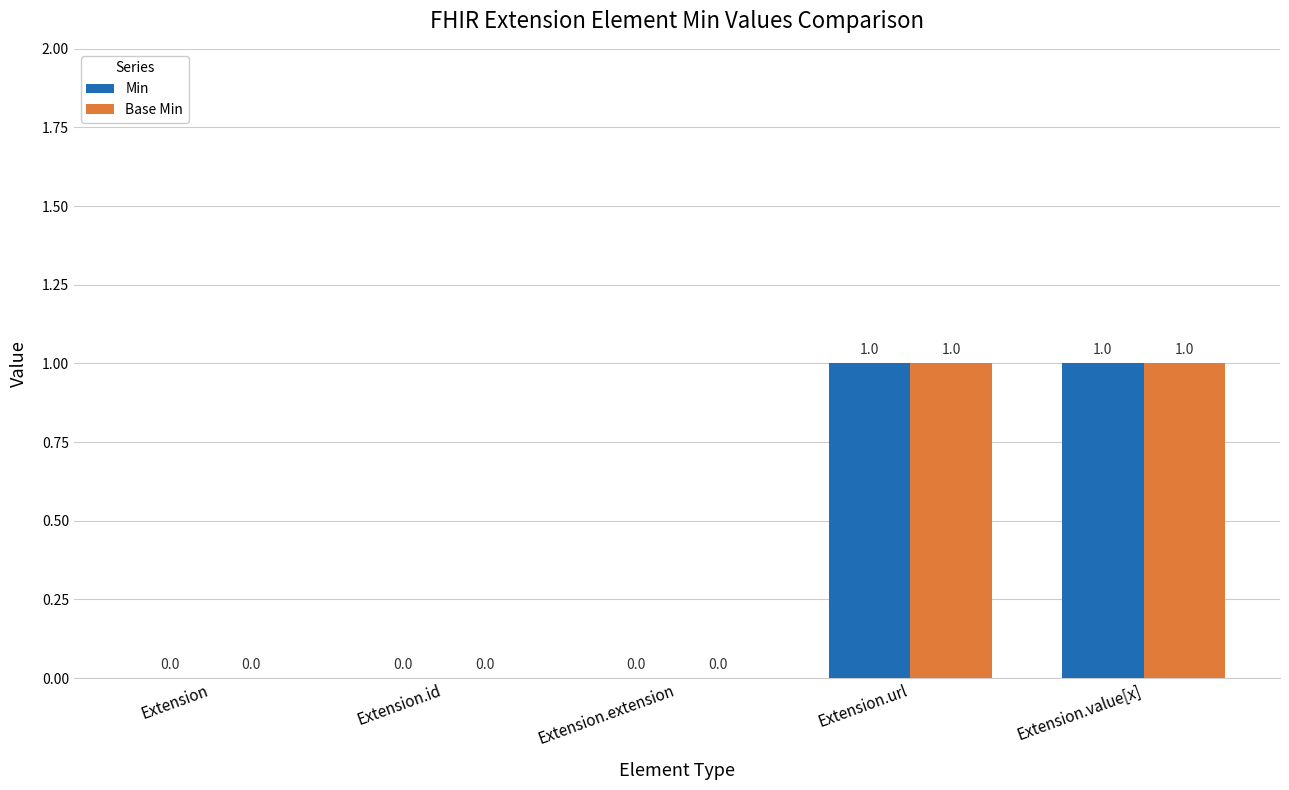

Is it true that Base Min equals 1 at Extension.value[x]?

True